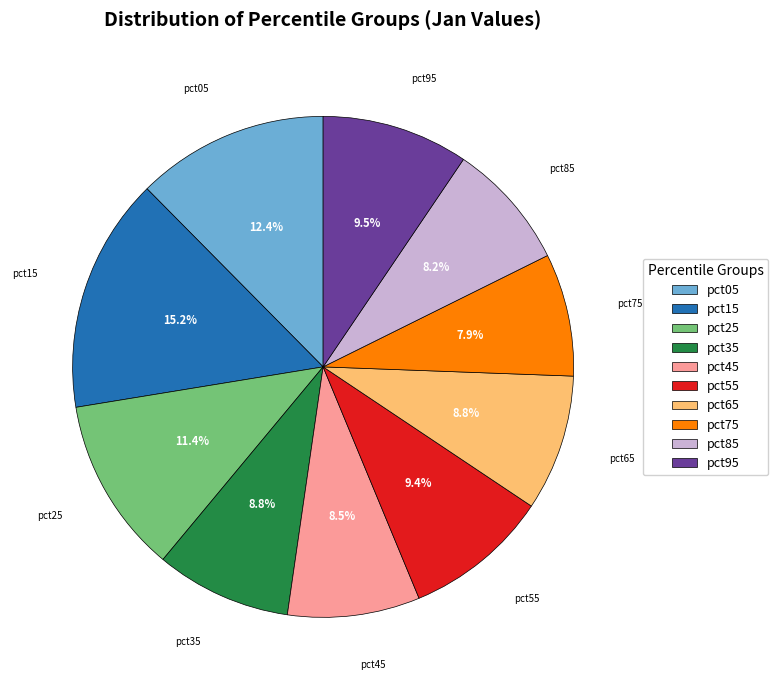

To the nearest percent, what percentage of the pie is pct75?

8%